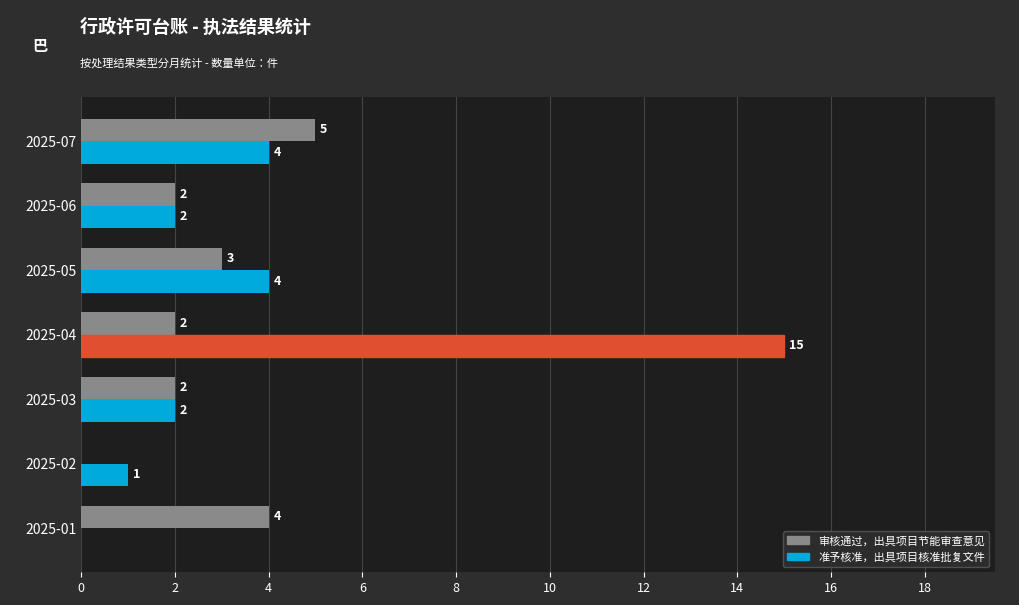

Is it true that 审核通过，出具项目节能审查意见 equals 4 at 2025-05?

False